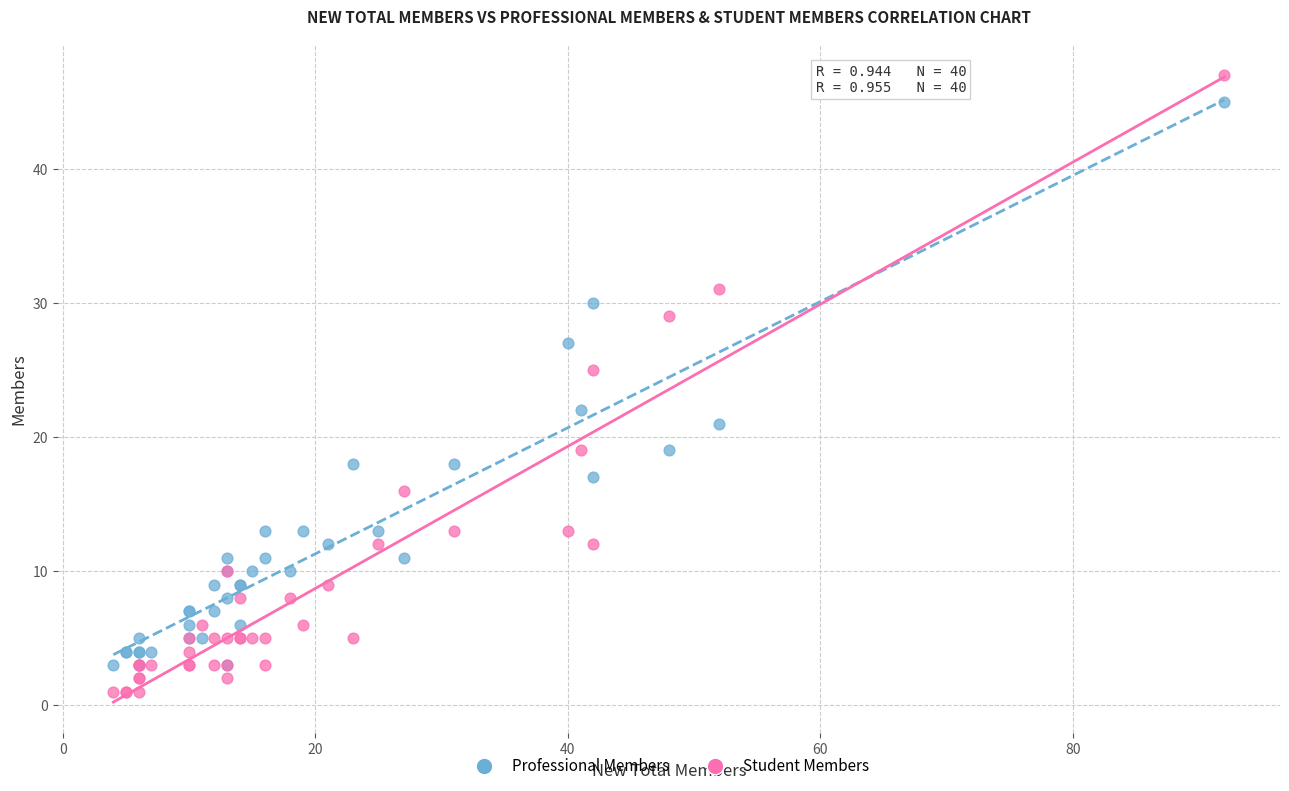

Which series contains the lowest Y value?

Student Members